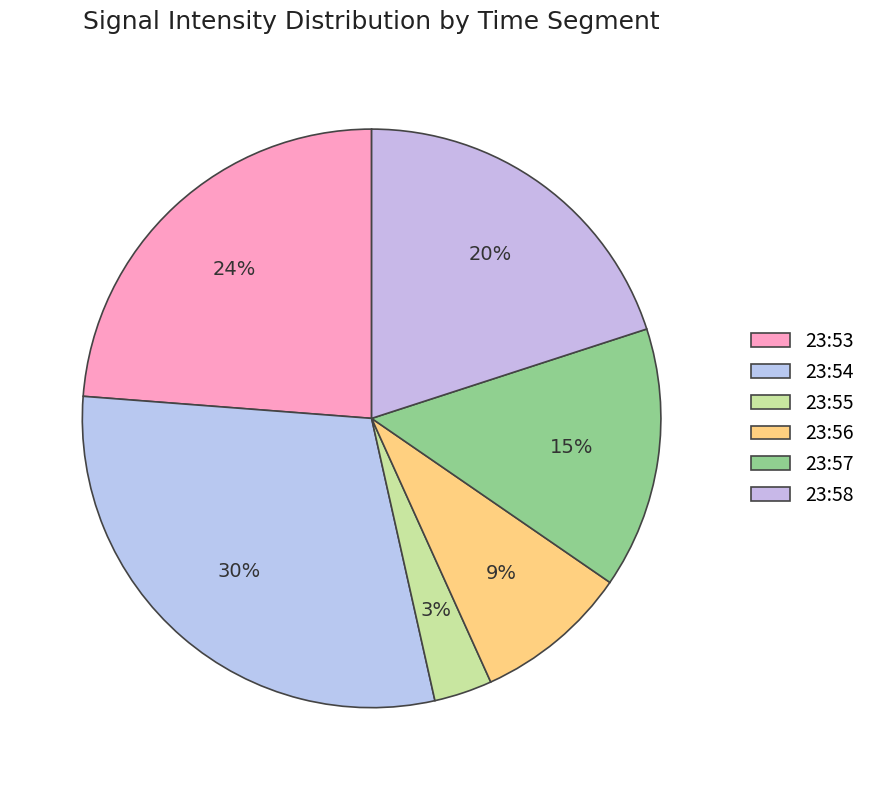

What percentage is the 23:53 slice, to the nearest percent?

24%